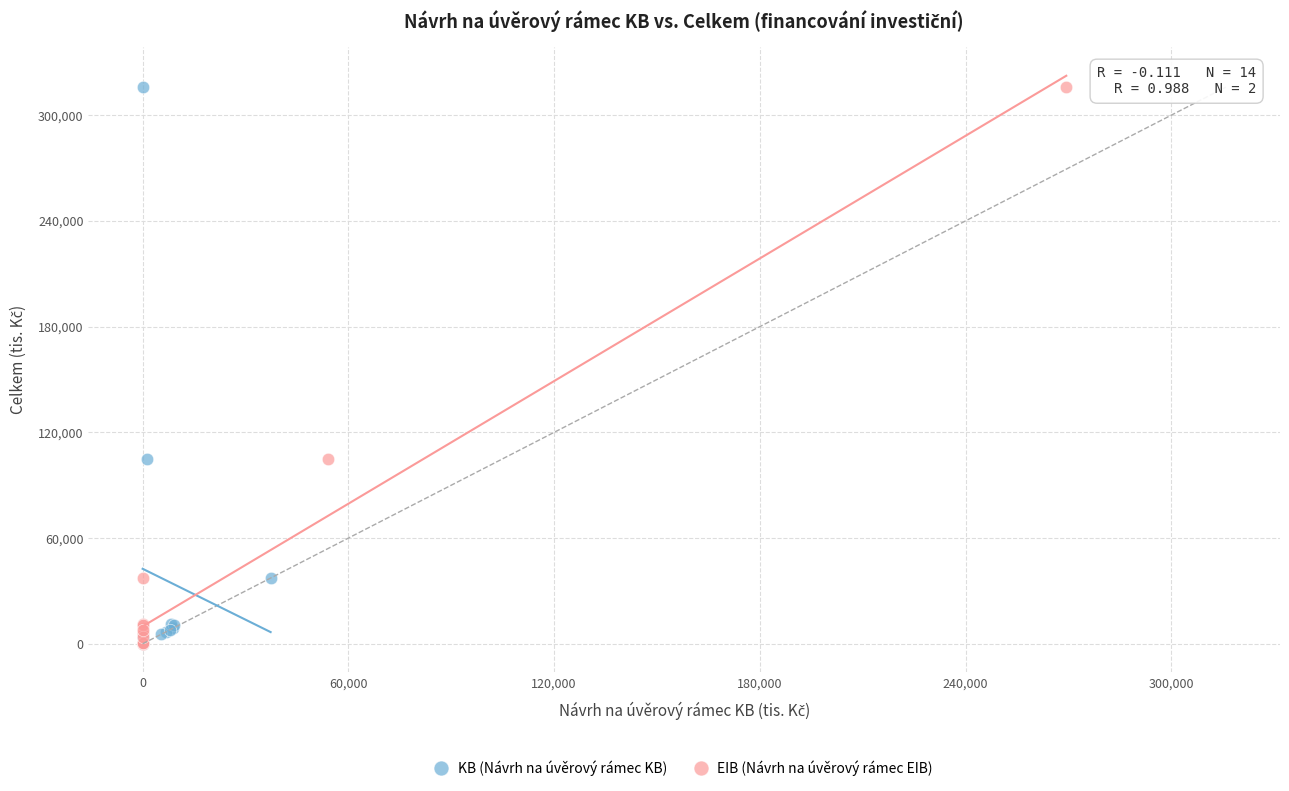

What are all the series names shown in the legend?

KB (Návrh na úvěrový rámec KB), EIB (Návrh na úvěrový rámec EIB)